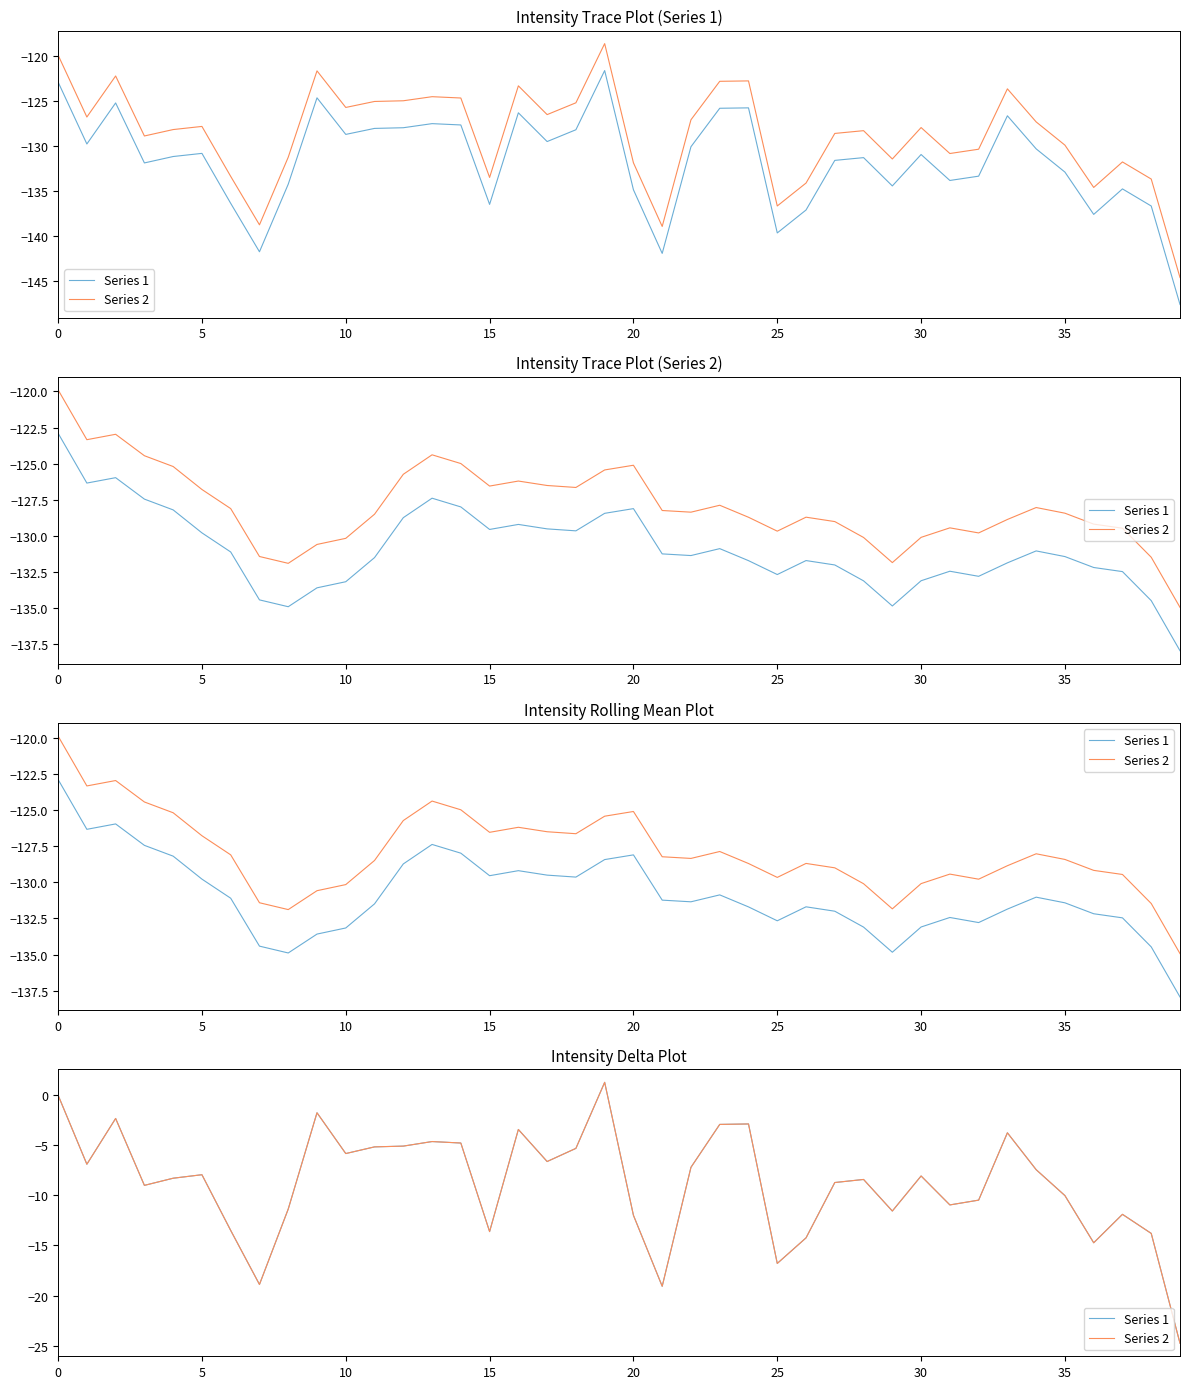

Reading left to right, extract all data points from this chart.

Series 1: 0.0	-6.9	-2.3	-9.0	-8.3	-7.9	-13.5	-18.9	-11.4	-1.8	-5.8	-5.2	-5.1	-4.6	-4.8	-13.6	-3.4	-6.6	-5.3	1.3	-12.0	-19.1	-7.2	-2.9	-2.9	-16.8	-14.2	-8.7	-8.4	-11.6	-8.1	-11.0	-10.5	-3.8	-7.4	-10.0	-14.7	-11.9	-13.8	-24.8
Series 2: 0.0	-6.9	-2.3	-9.0	-8.3	-7.9	-13.5	-18.9	-11.4	-1.8	-5.8	-5.2	-5.1	-4.6	-4.8	-13.6	-3.4	-6.6	-5.3	1.3	-12.0	-19.1	-7.2	-2.9	-2.9	-16.8	-14.2	-8.7	-8.4	-11.6	-8.1	-11.0	-10.5	-3.8	-7.4	-10.0	-14.7	-11.9	-13.8	-24.8